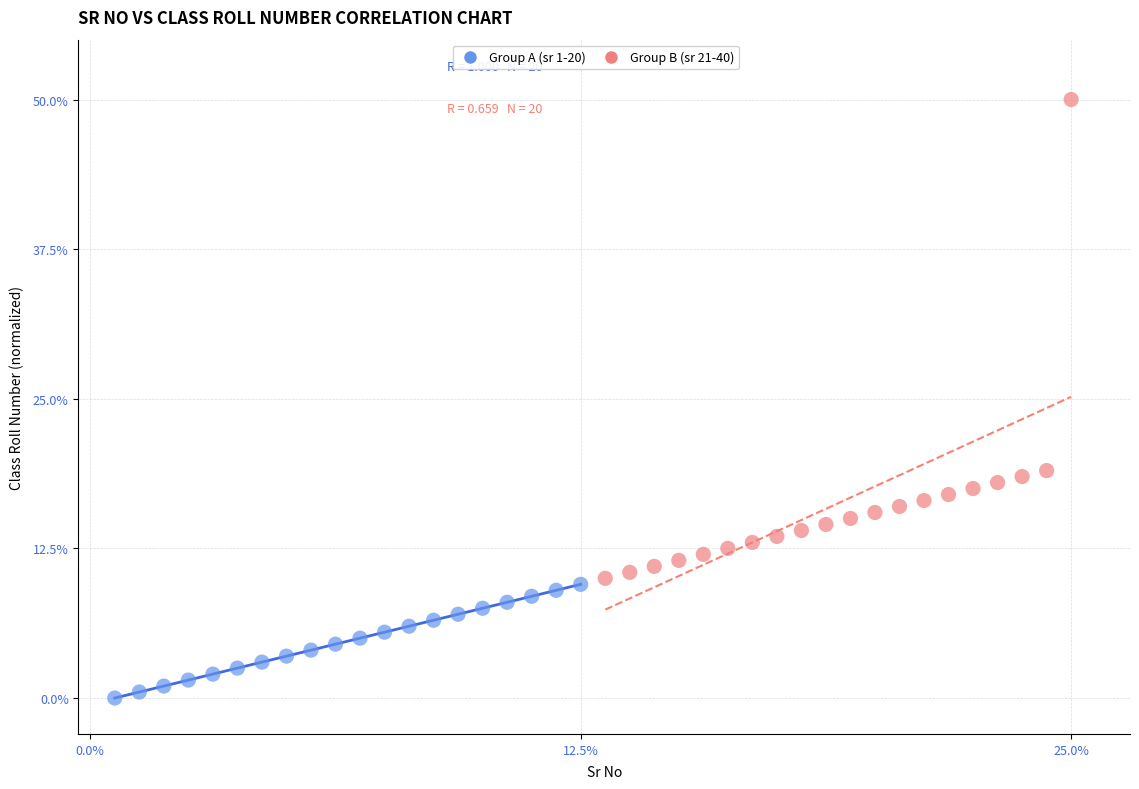

Which series reaches the maximum Y coordinate?

Group B (sr 21-40)